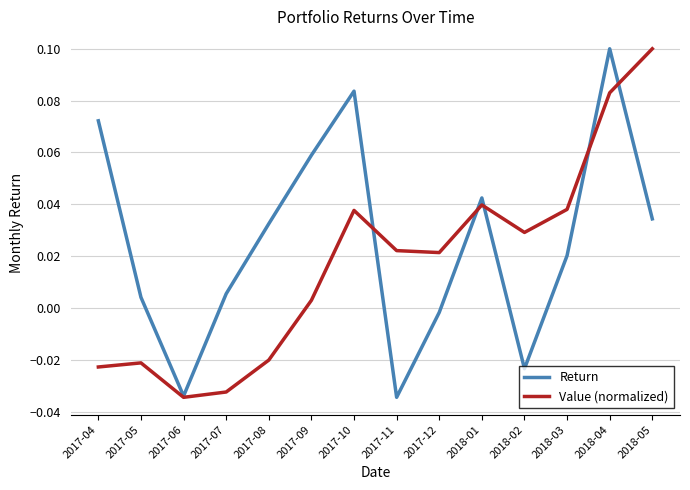

At how many categories does at least one series exceed 0?

13